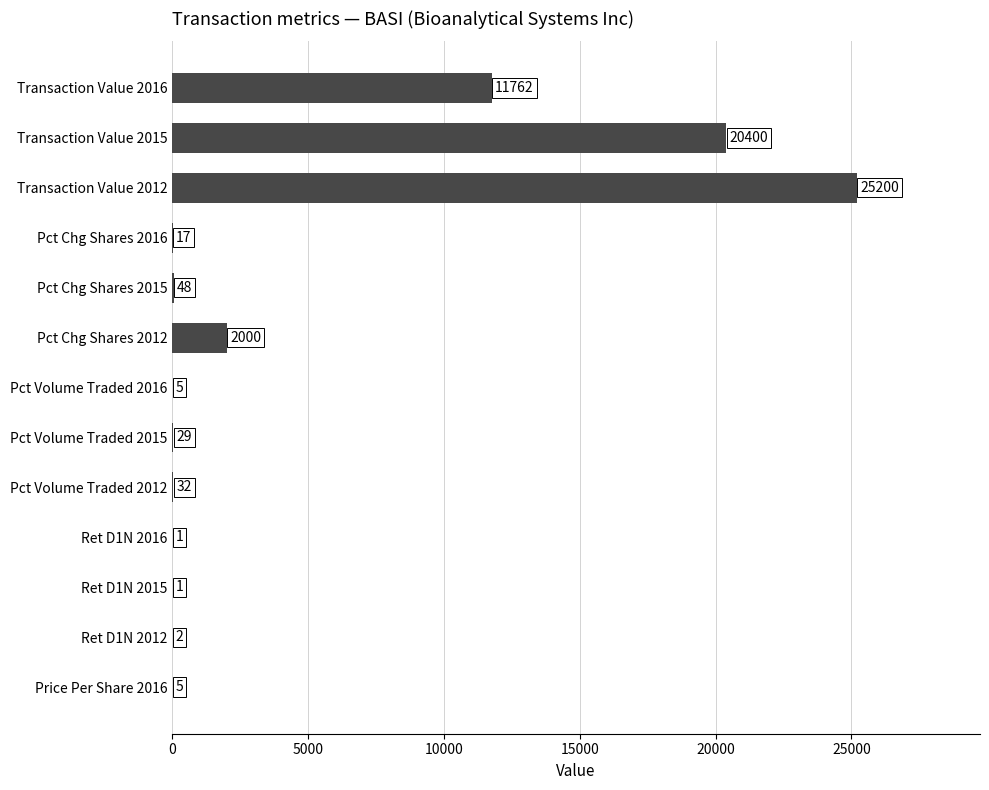

What is the change in value from Pct Chg Shares 2016 to Price Per Share 2016?

-12